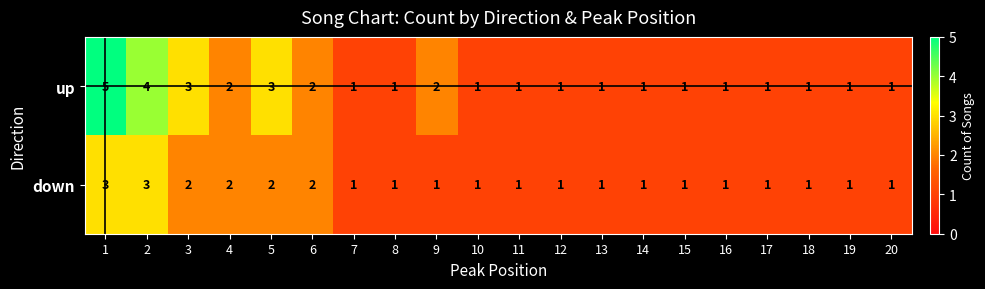

Which series has the largest total across all categories?

up